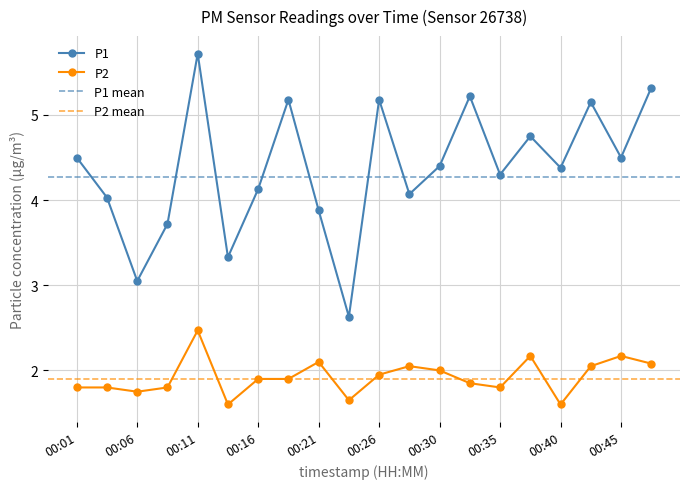

Reading left to right, list all the values displayed in this chart.

P1: 00:01=4.5	00:04=4.0	00:06=3.0	00:09=3.7	00:11=5.7	00:13=3.3	00:16=4.1	00:18=5.2	00:21=3.9	00:23=2.6	00:26=5.2	00:28=4.1	00:30=4.4	00:33=5.2	00:35=4.3	00:38=4.8	00:40=4.4	00:43=5.2	00:45=4.5	00:47=5.3
P2: 00:01=1.8	00:04=1.8	00:06=1.8	00:09=1.8	00:11=2.5	00:13=1.6	00:16=1.9	00:18=1.9	00:21=2.1	00:23=1.6	00:26=1.9	00:28=2.0	00:30=2.0	00:33=1.9	00:35=1.8	00:38=2.2	00:40=1.6	00:43=2.0	00:45=2.2	00:47=2.1